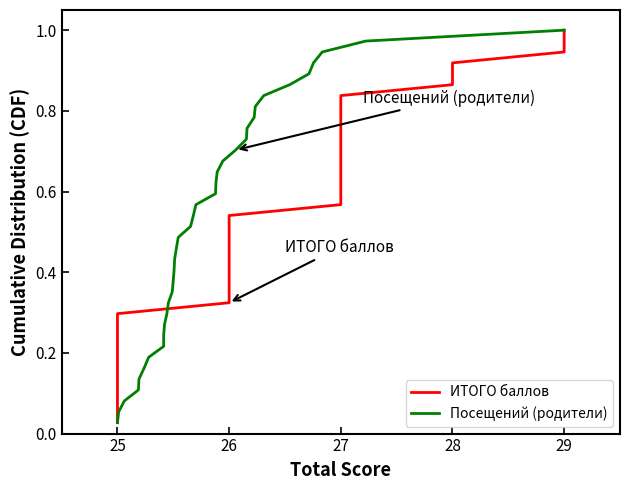

Which category has the lowest value in the Посещений (родители) series?

25